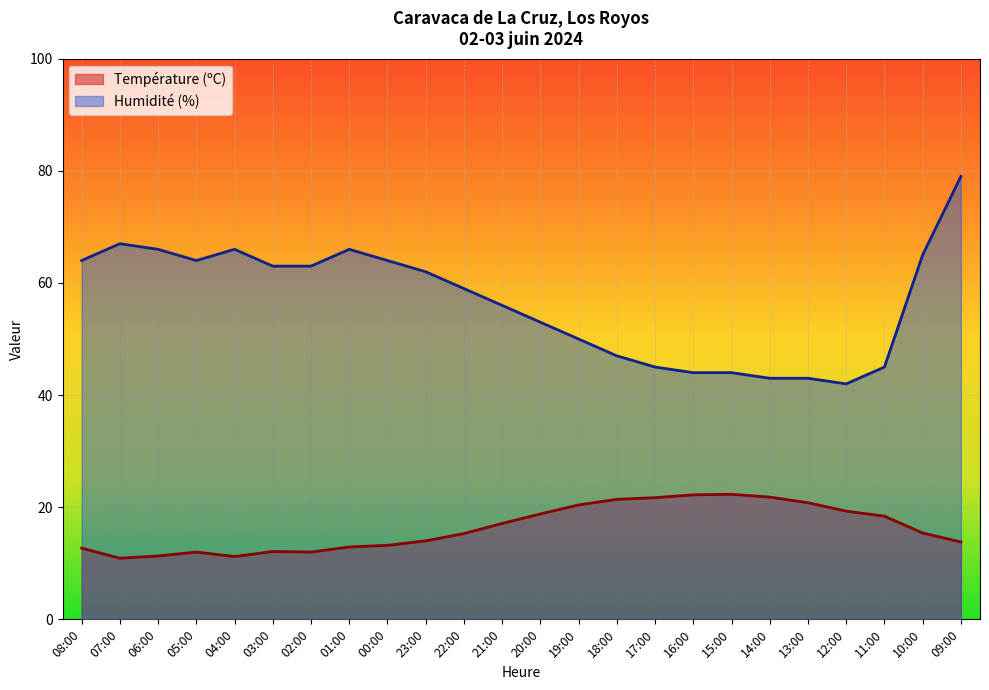

Reading left to right, extract all data points from this chart.

Température (ºC): 12.7	10.9	11.3	12.0	11.2	12.1	12.0	12.9	13.2	14.0	15.3	17.1	18.8	20.4	21.4	21.7	22.2	22.3	21.8	20.8	19.3	18.4	15.4	13.8
Humidité (%): 64.0	67.0	66.0	64.0	66.0	63.0	63.0	66.0	64.0	62.0	59.0	56.0	53.0	50.0	47.0	45.0	44.0	44.0	43.0	43.0	42.0	45.0	65.0	79.0